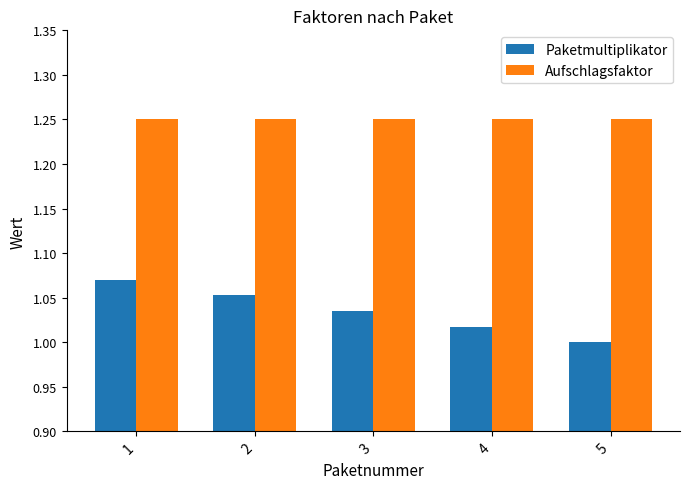

How many bars are there in total?

10